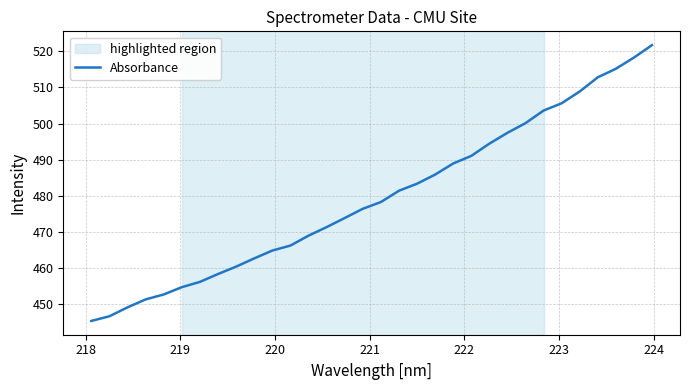

What is the difference between the maximum and minimum values?

76.3